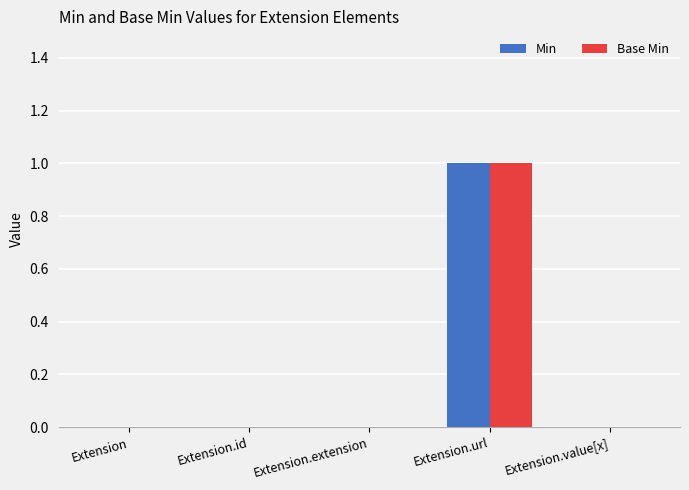

Is the value of Base Min at Extension.url greater than the value of Min at Extension.extension?

Yes